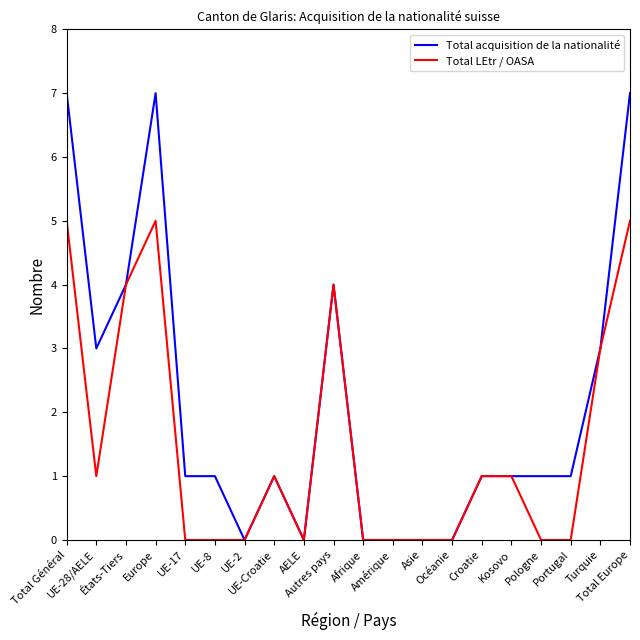

How many lines are shown in the chart?

2